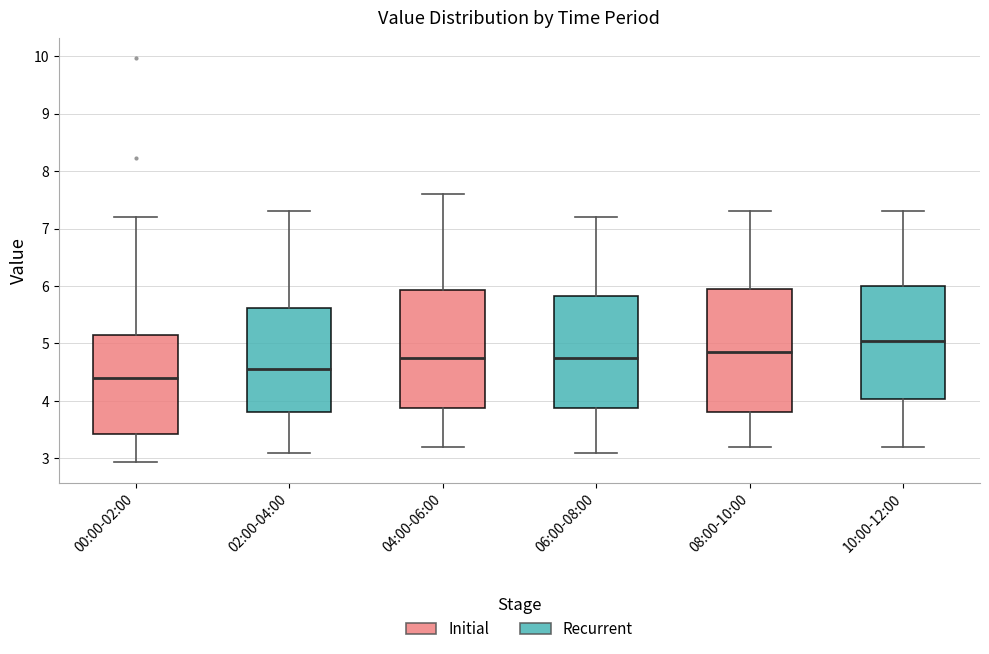

Which box's median line is the lowest?

00:00-02:00